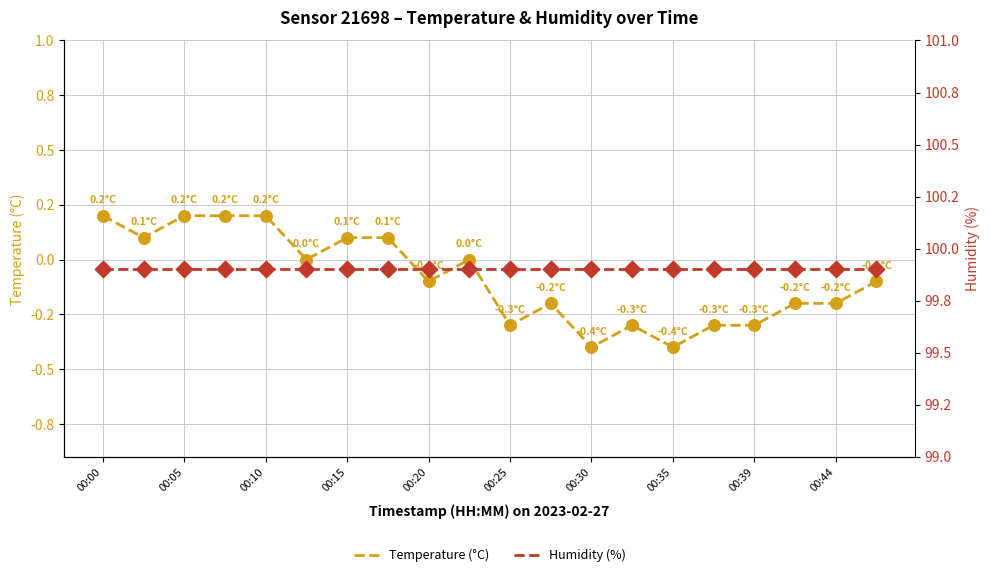

Is the value of Humidity (%) at 14 greater than the value of Temperature (°C) at 00:15?

Yes